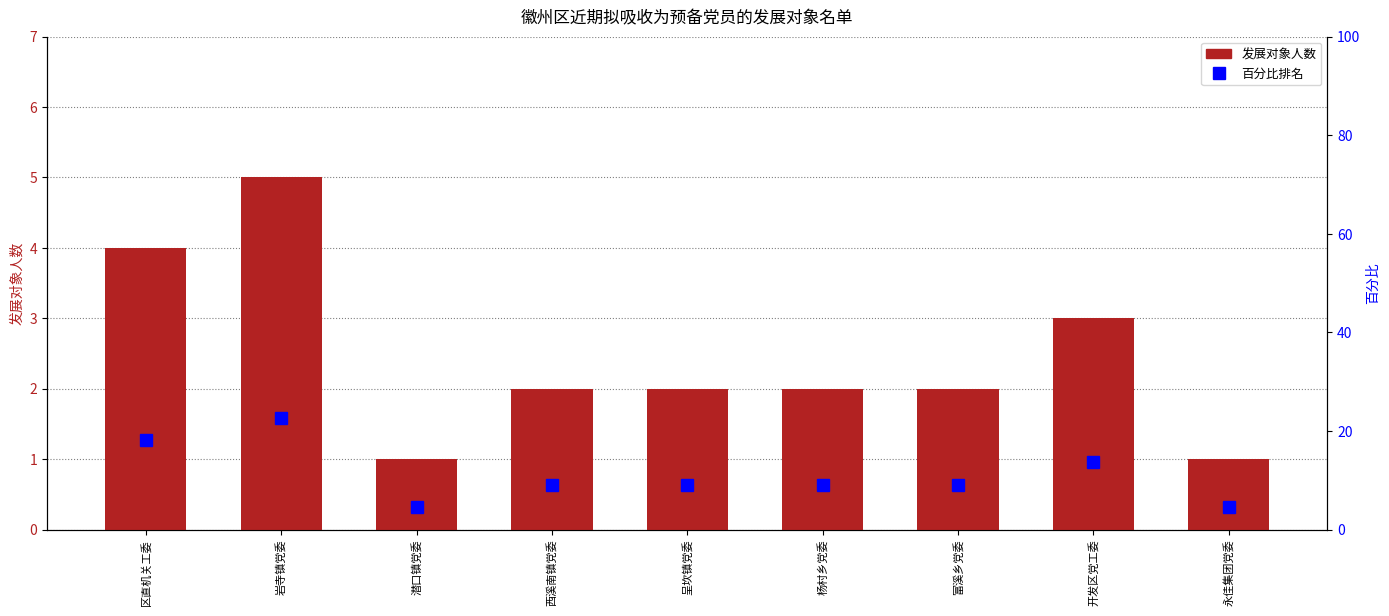

At 富溪乡党委, list the series in order from largest to smallest.

百分比排名, 发展对象人数